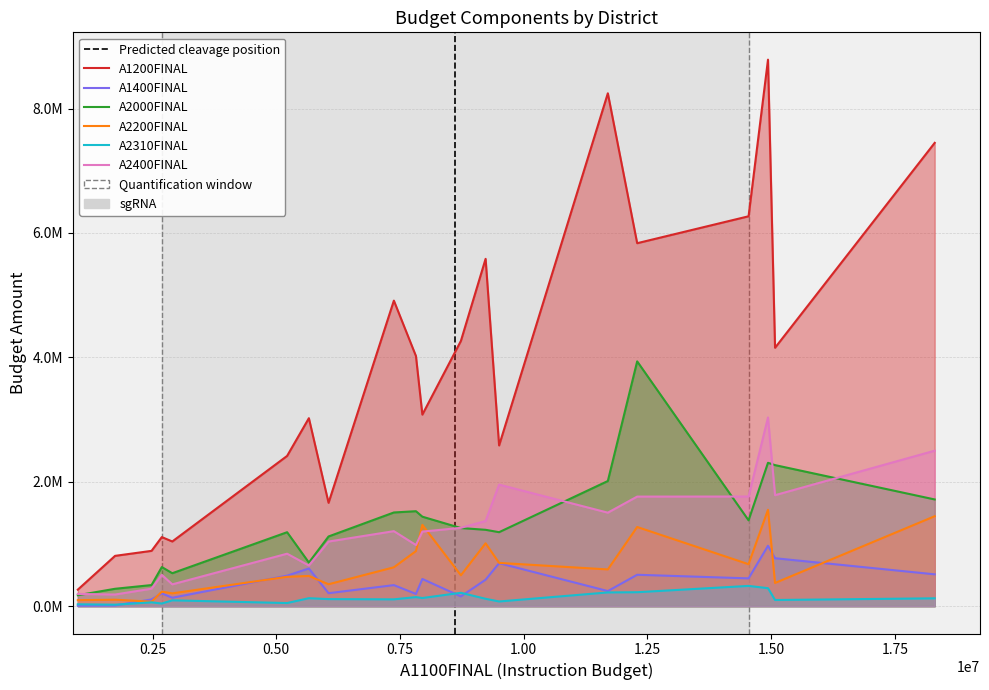

What are all the series names shown in the legend?

A1200FINAL, A1400FINAL, A2000FINAL, A2200FINAL, A2310FINAL, A2400FINAL